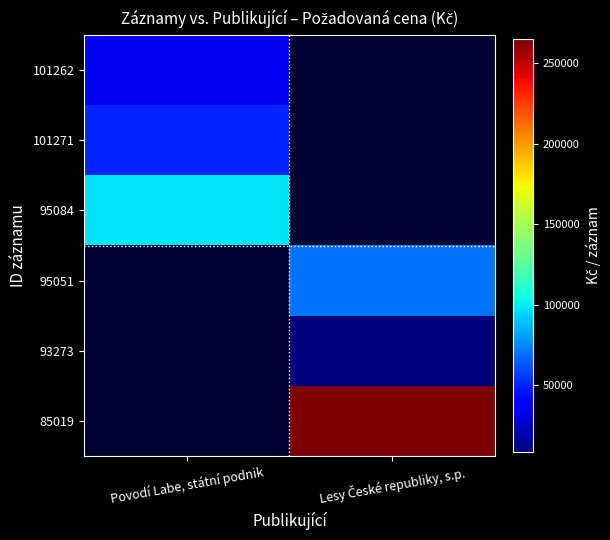

The value of 95051 at Lesy České republiky, s.p. is 90410.6. True or false?

False